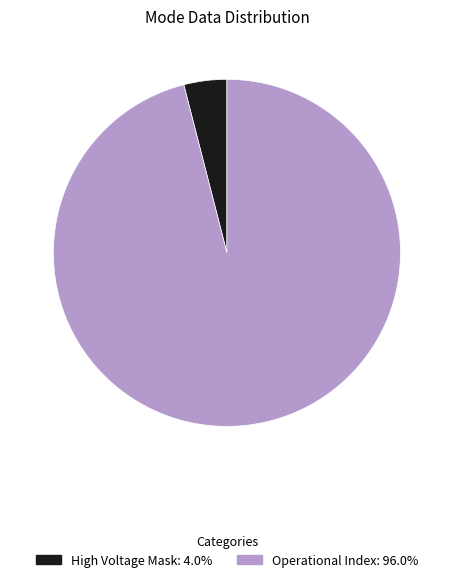

Is there a majority slice in this chart?

Yes